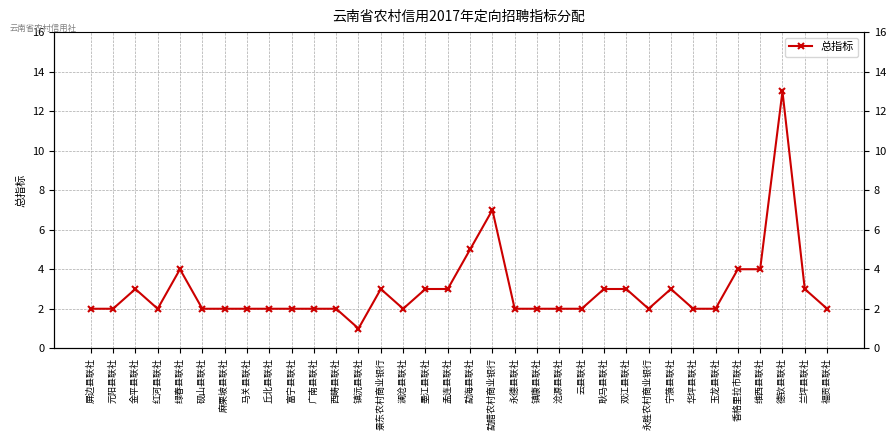

Does the chart display data point markers on the line(s)?

Yes